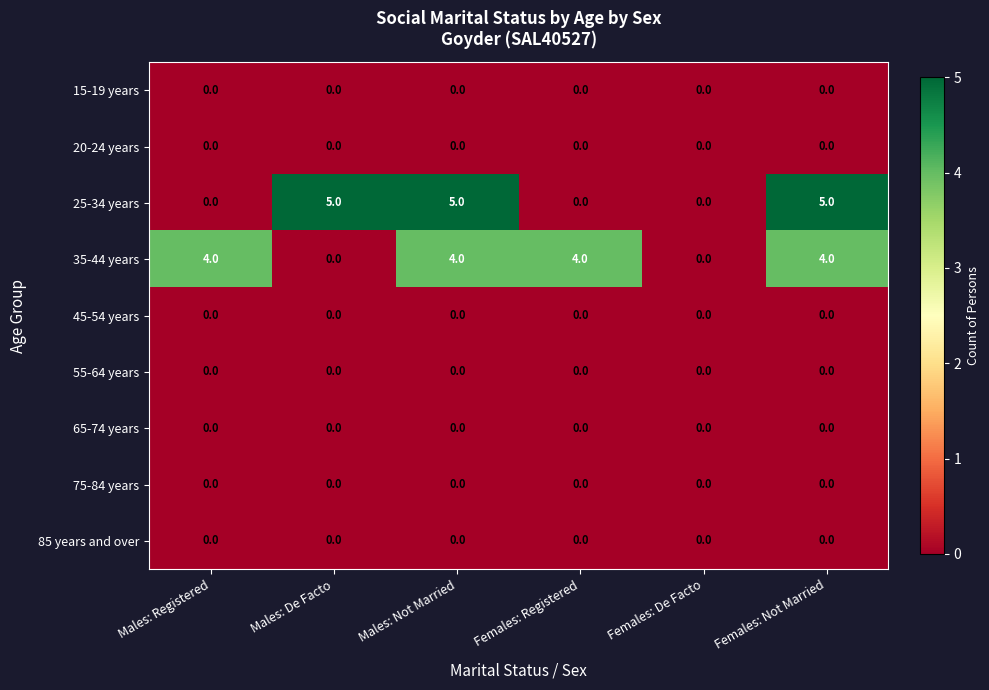

What is the maximum value for 35-44 years?

4